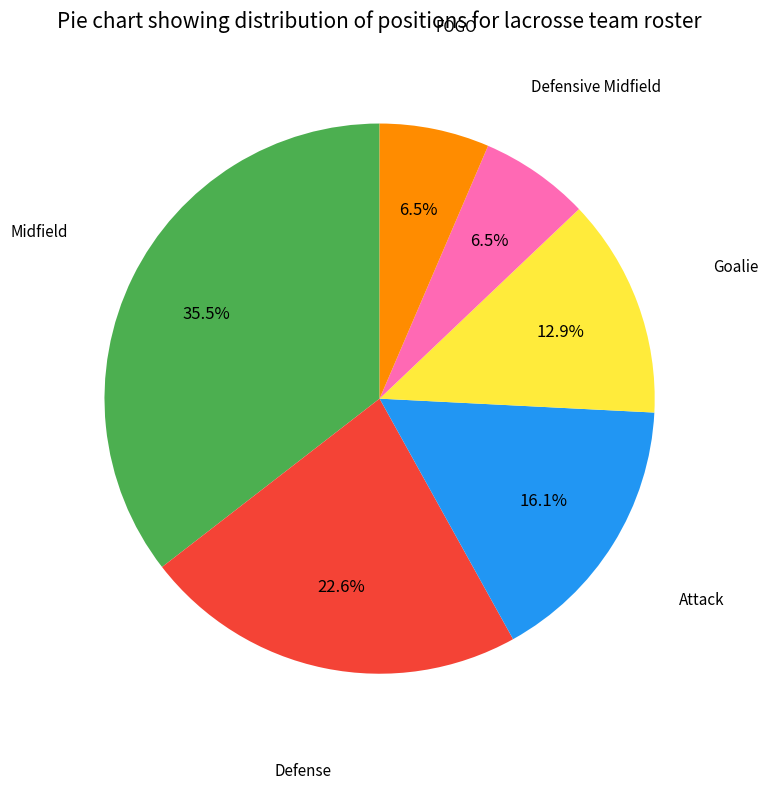

Does any single category account for the majority?

No